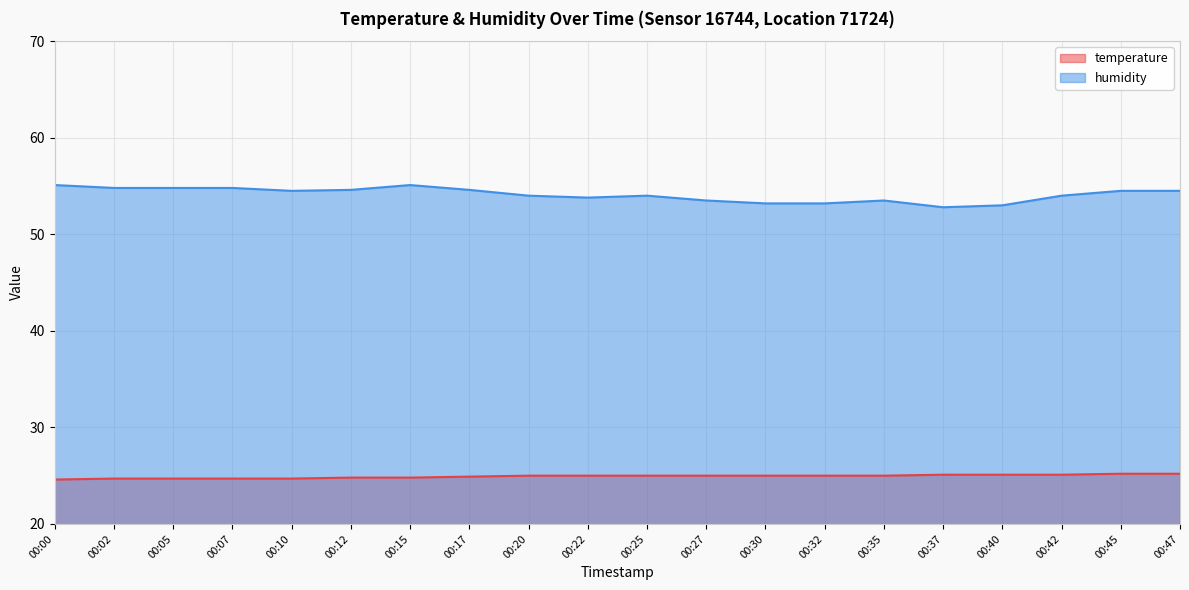

The temperature series shows 42.4 at 00:15. True or false?

False